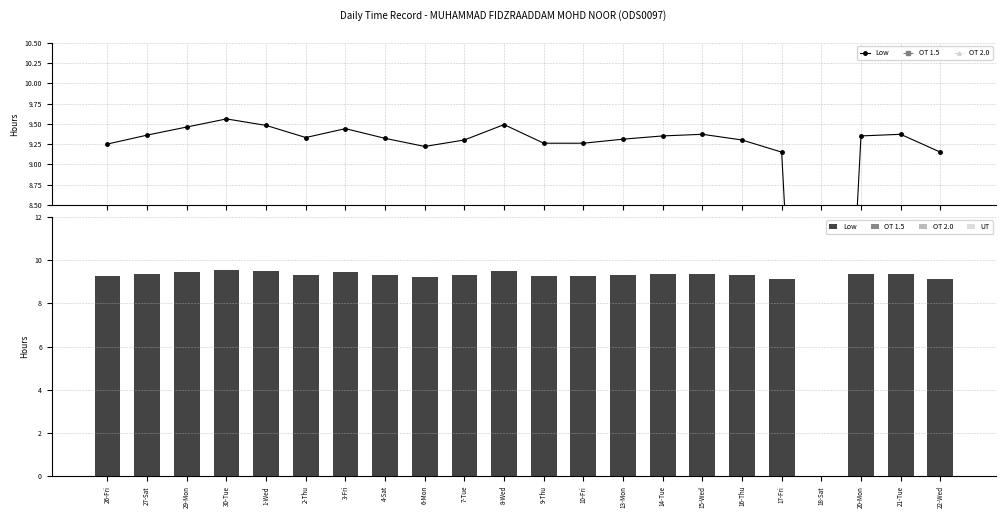

What is the label of the 16th bar from the left?

15-Wed